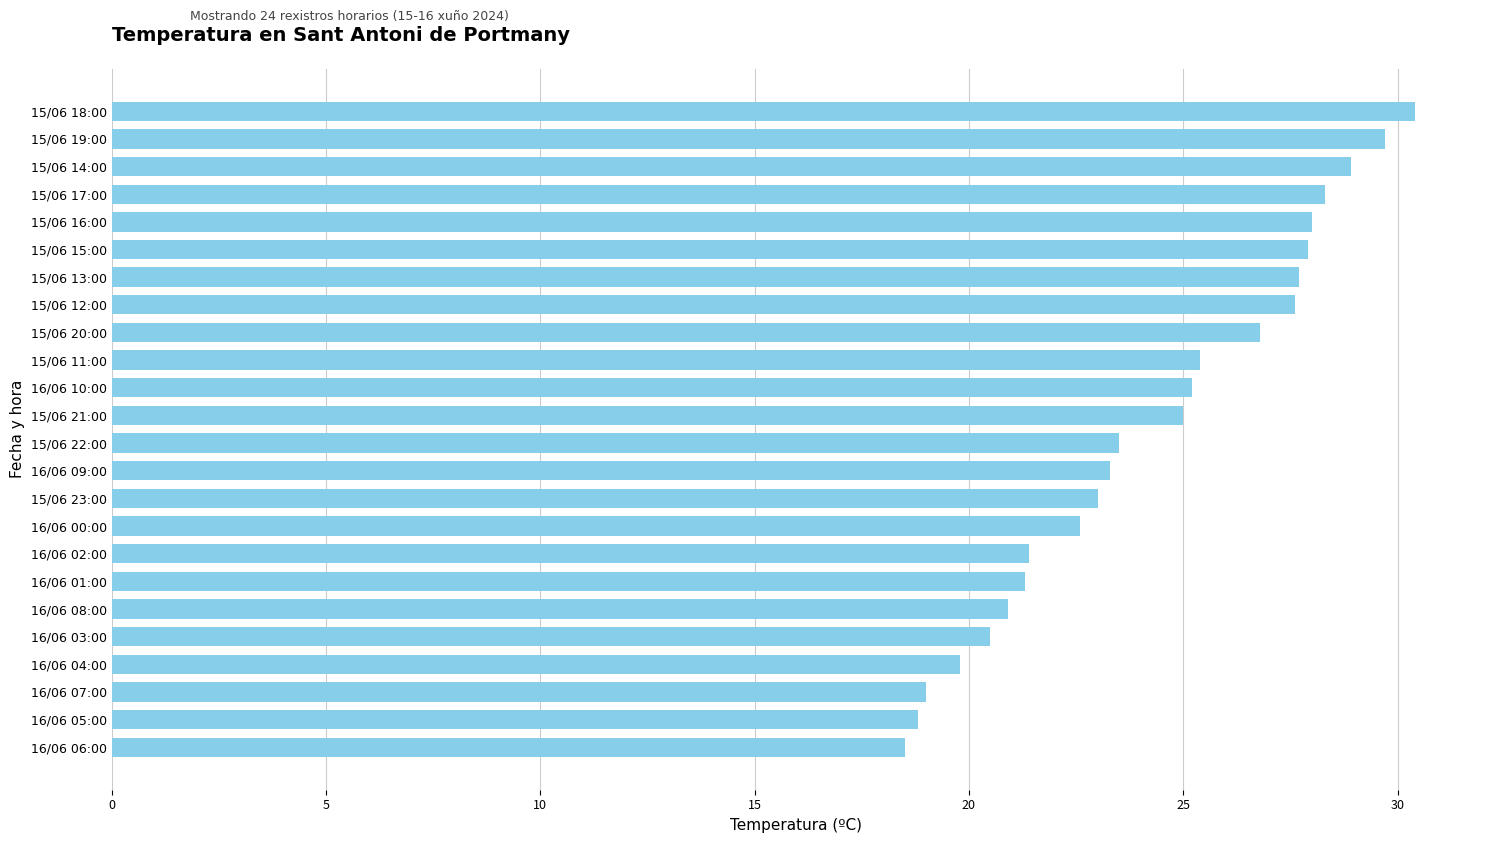

At which category does the chart reach its peak across all series?

15/06 18:00